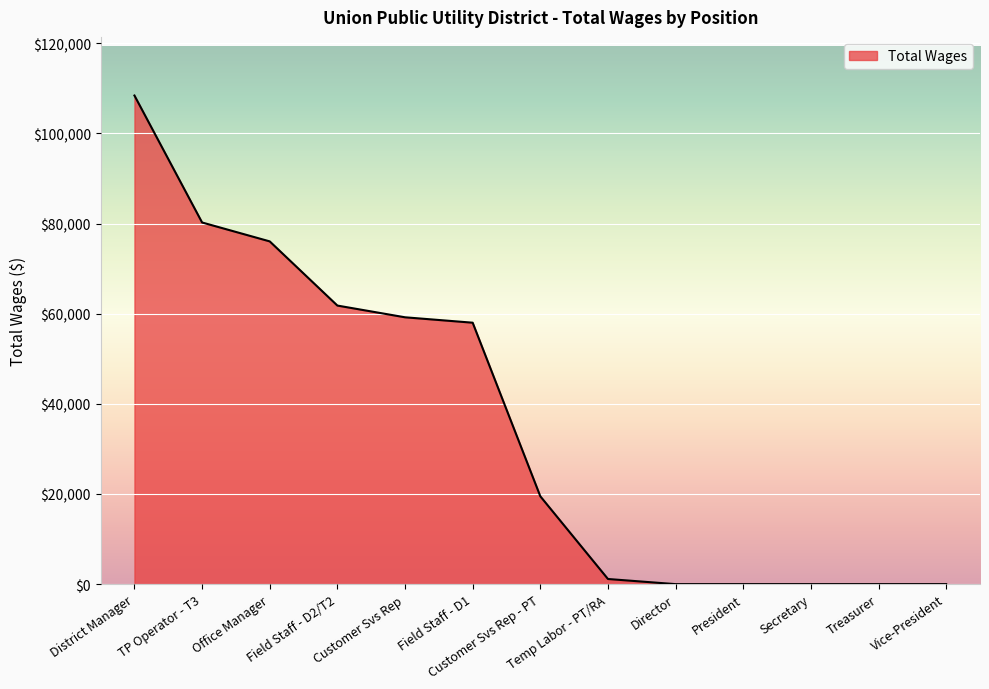

What is the maximum value shown in the chart?

108419